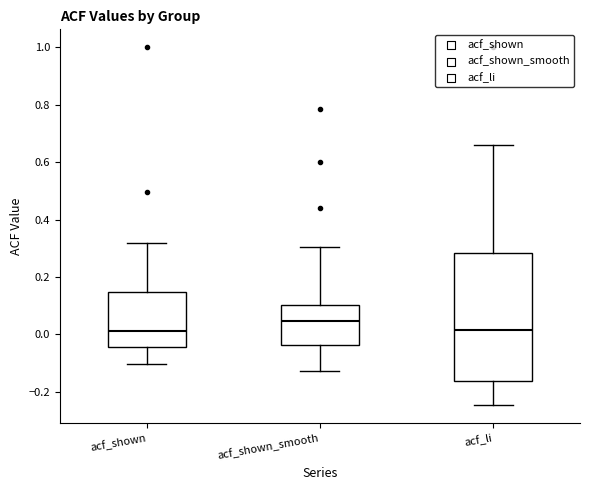

Which box's median line is the highest?

acf_shown_smooth